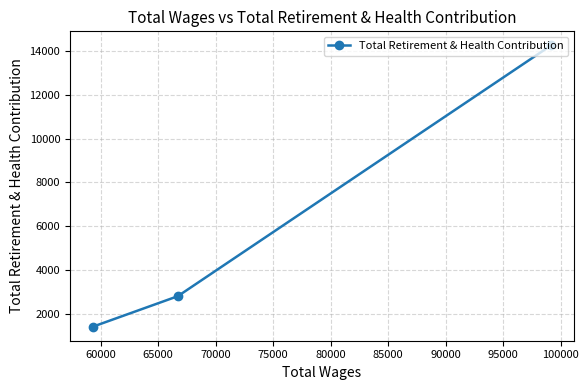

What is the value of the 2nd point from the left?

2802